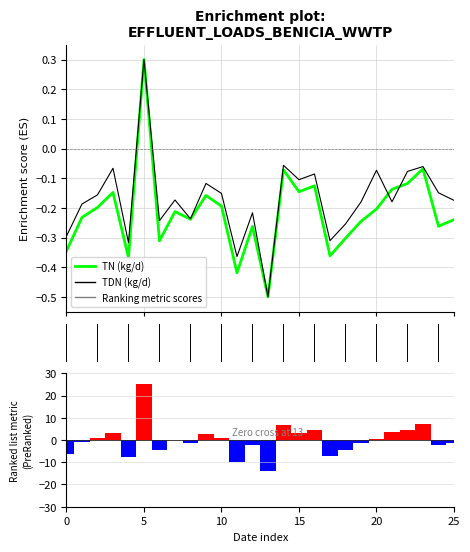

Is the value of TN (kg/d) at 25 greater than the value of Ranking metric scores at 13?

Yes